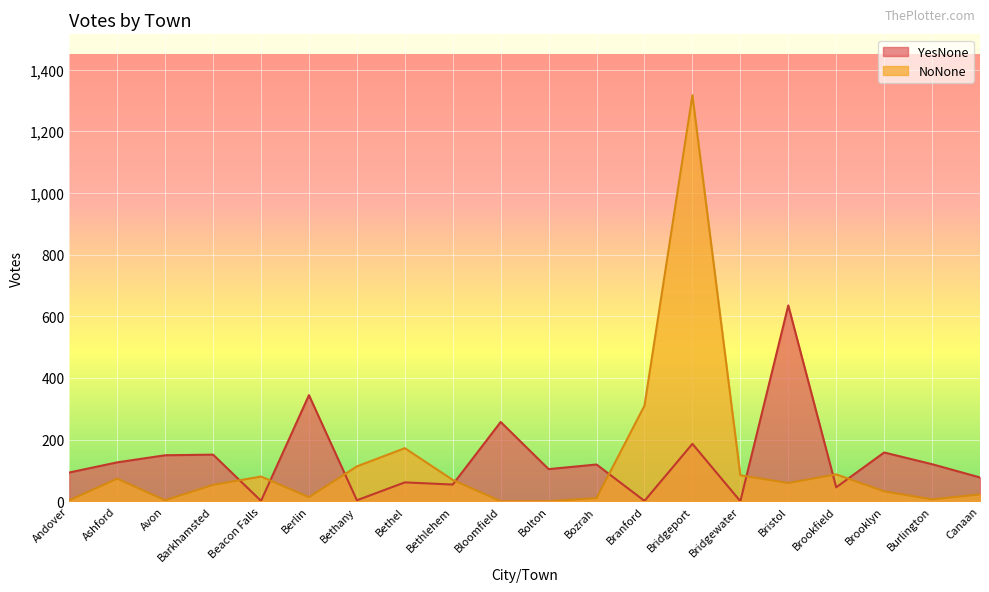

Reading right to left, list all the values displayed in this chart.

YesNone: 77	120	158	45	635	0	186	1	119	104	257	54	61	3	344	1	151	149	126	93
NoNone: 22	6	32	87	59	84	1317	310	10	0	0	69	172	113	13	80	53	3	73	3